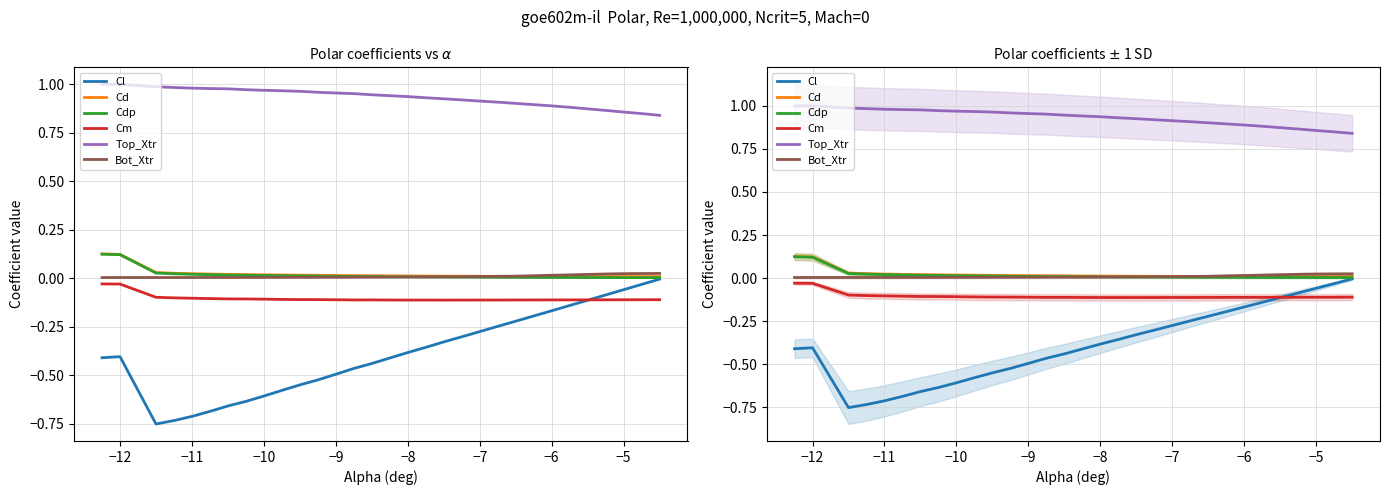

What is the minimum value for Cl?

-0.8